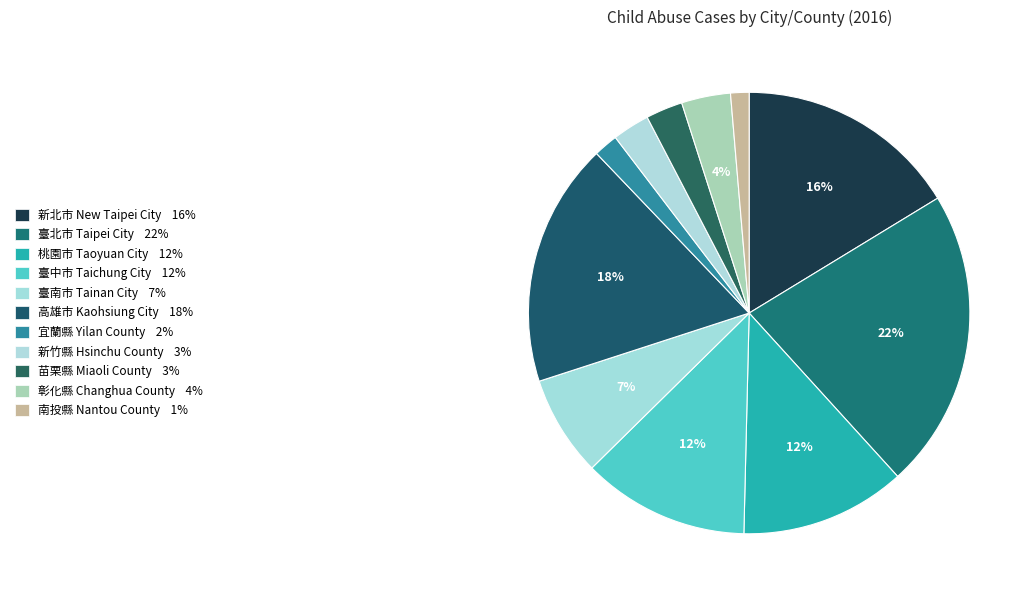

Which slice is the smallest?

南投縣
Nantou County